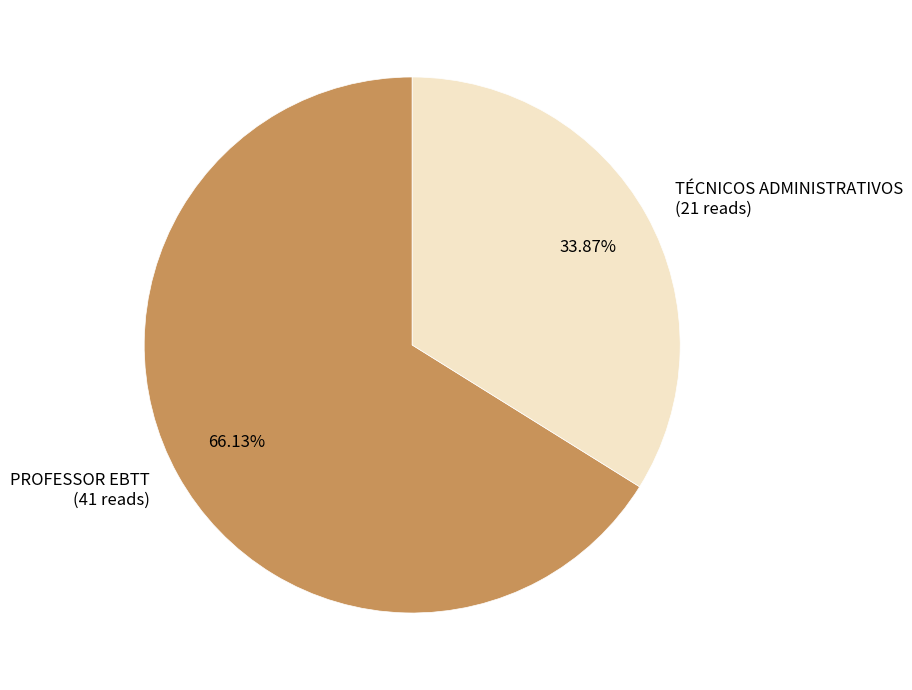

Is TÉCNICOS ADMINISTRATIVOS the majority of the pie?

No